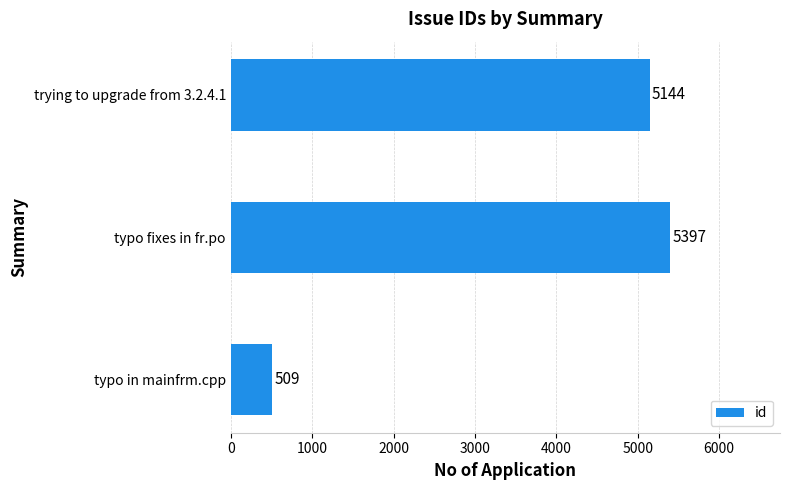

The value at typo fixes in fr.po is 2540. True or false?

False